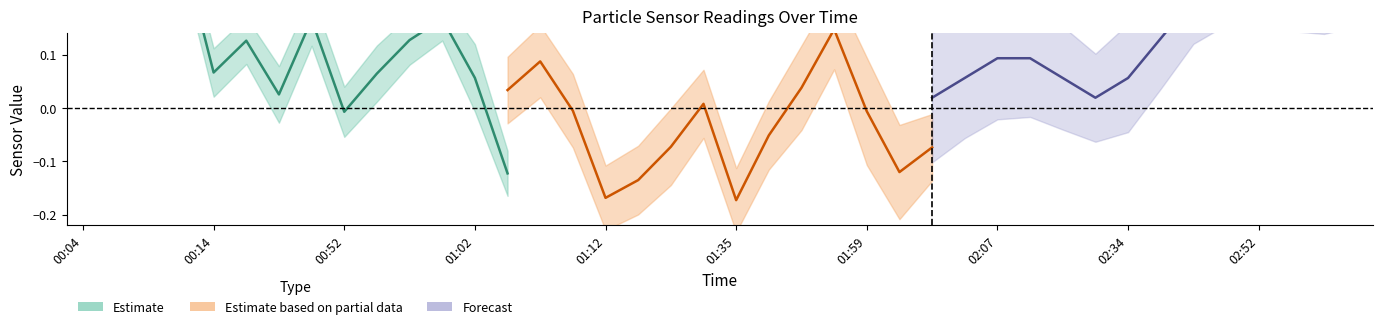

What is the label of the 2nd point from the left?

00:14